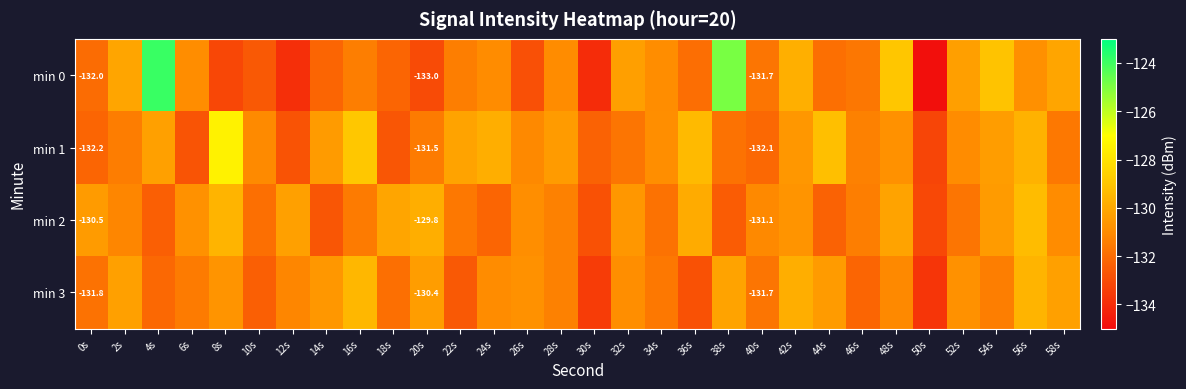

The min 3 series shows -83.1 at 42s. True or false?

False